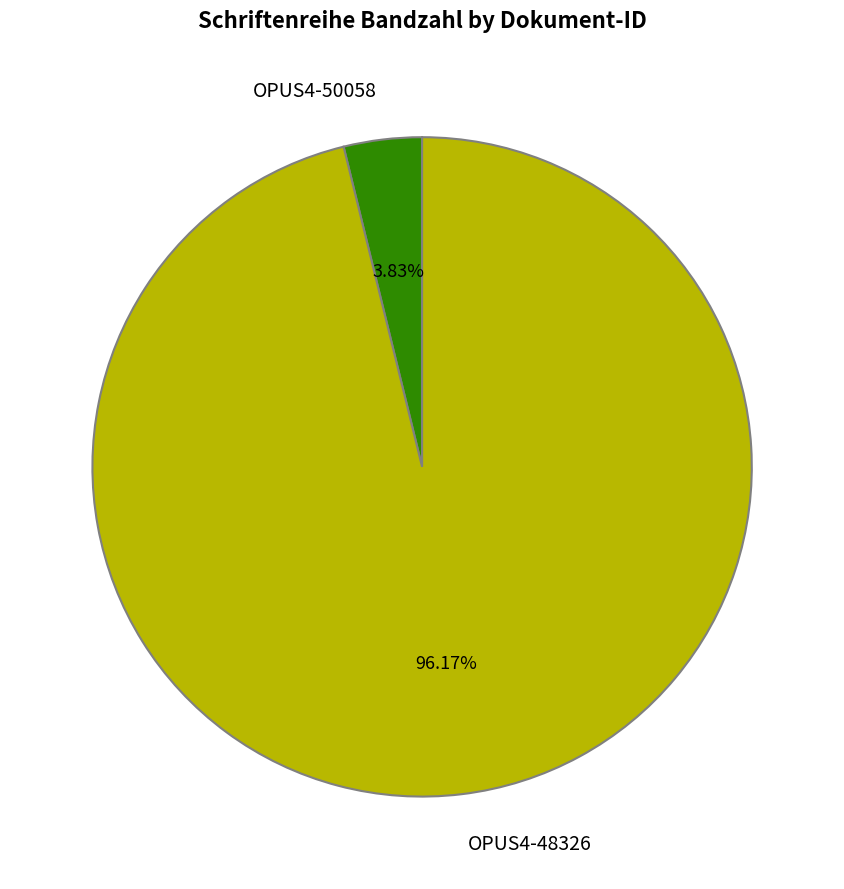

Is there a majority slice in this chart?

Yes